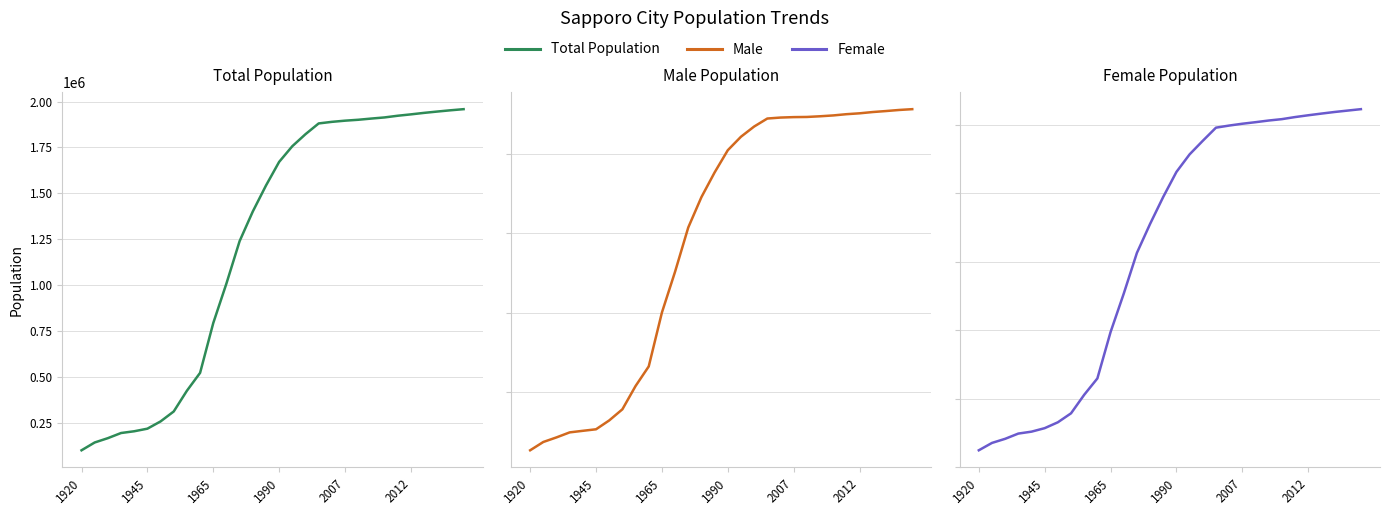

Where is Female nearest to the value 547704?

11